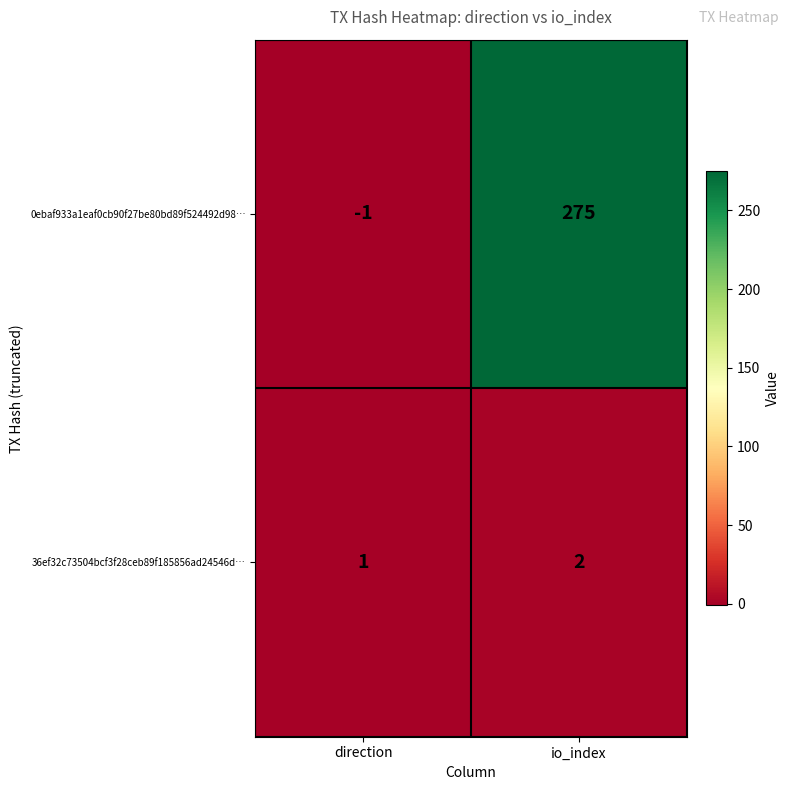

Reading right to left, what are all the values shown in this chart?

0ebaf933a1eaf0cb90f27be80bd89f524492d98…: io_index=275	direction=-1
36ef32c73504bcf3f28ceb89f185856ad24546d…: io_index=2	direction=1